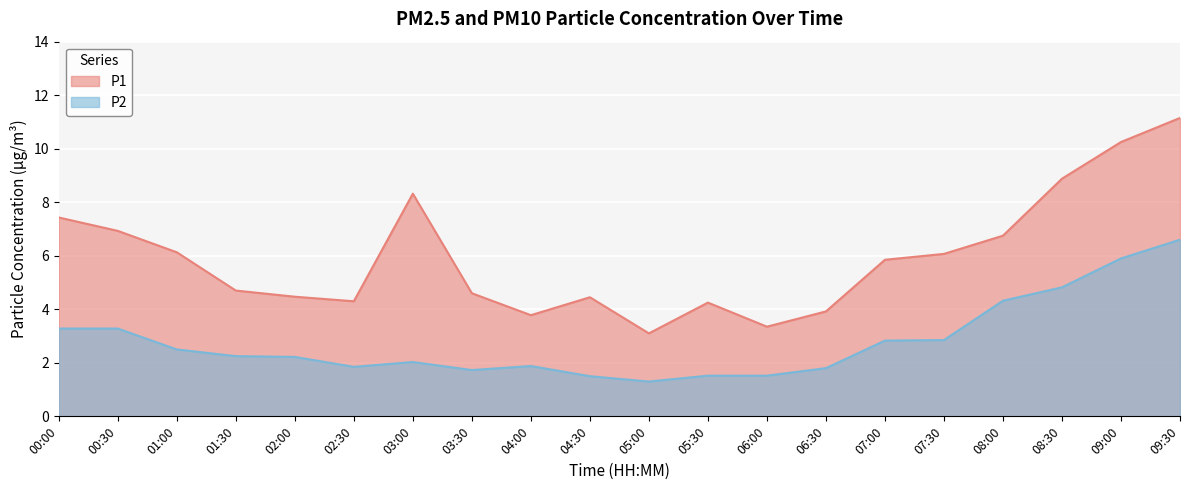

Which series changed the most between 01:30 and 09:00?

P1